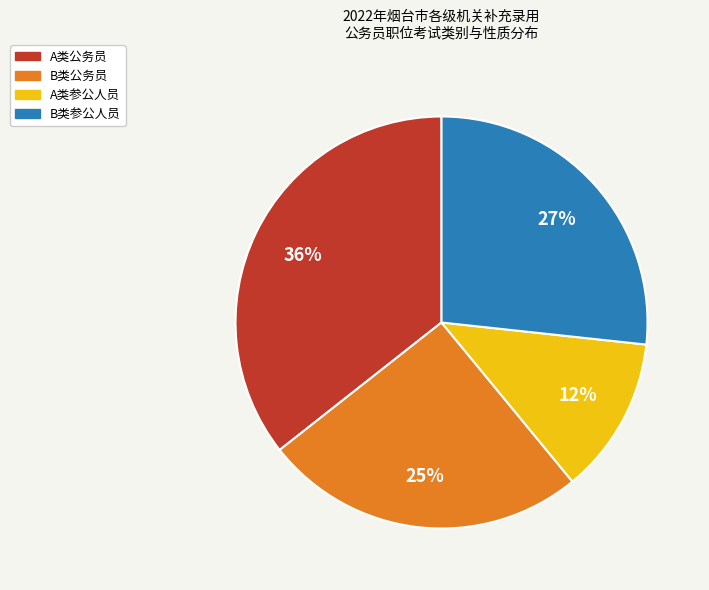

Does any single category account for the majority?

No